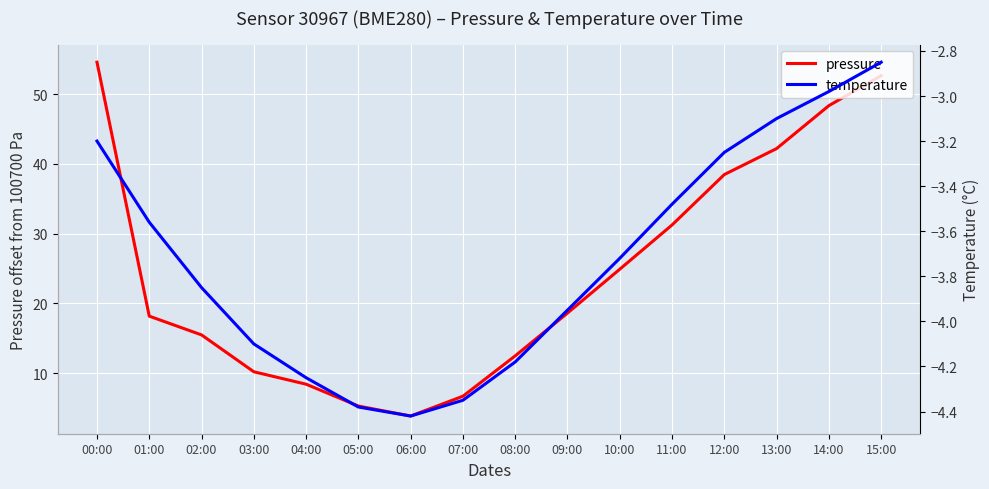

What is the sum of all pressure values?

391.7